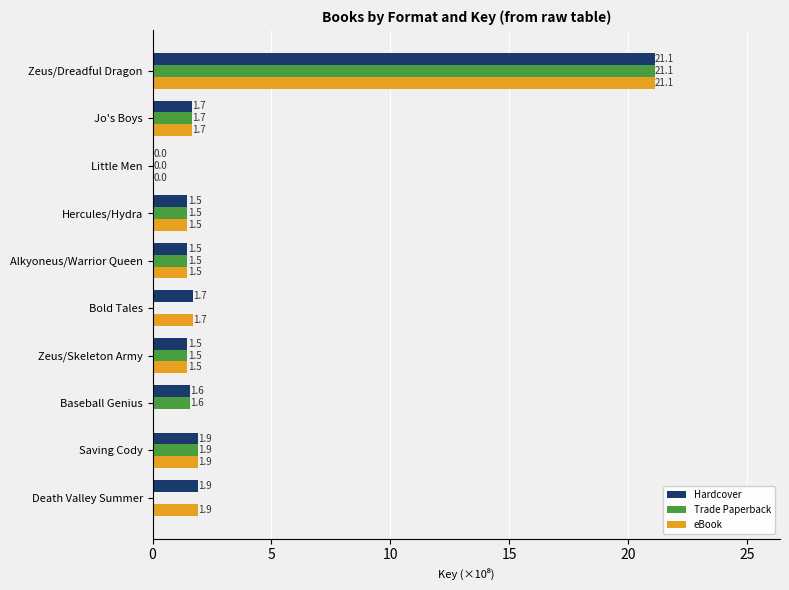

Which series changed the most between Death Valley Summer and Alkyoneus/Warrior Queen?

Trade Paperback